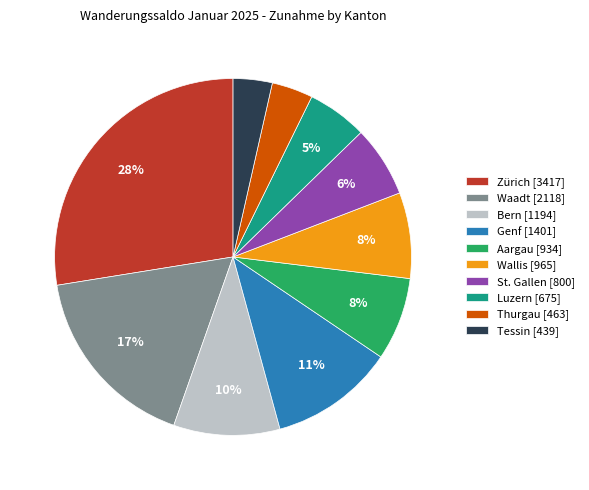

Is there any slice that represents more than half of the pie?

No